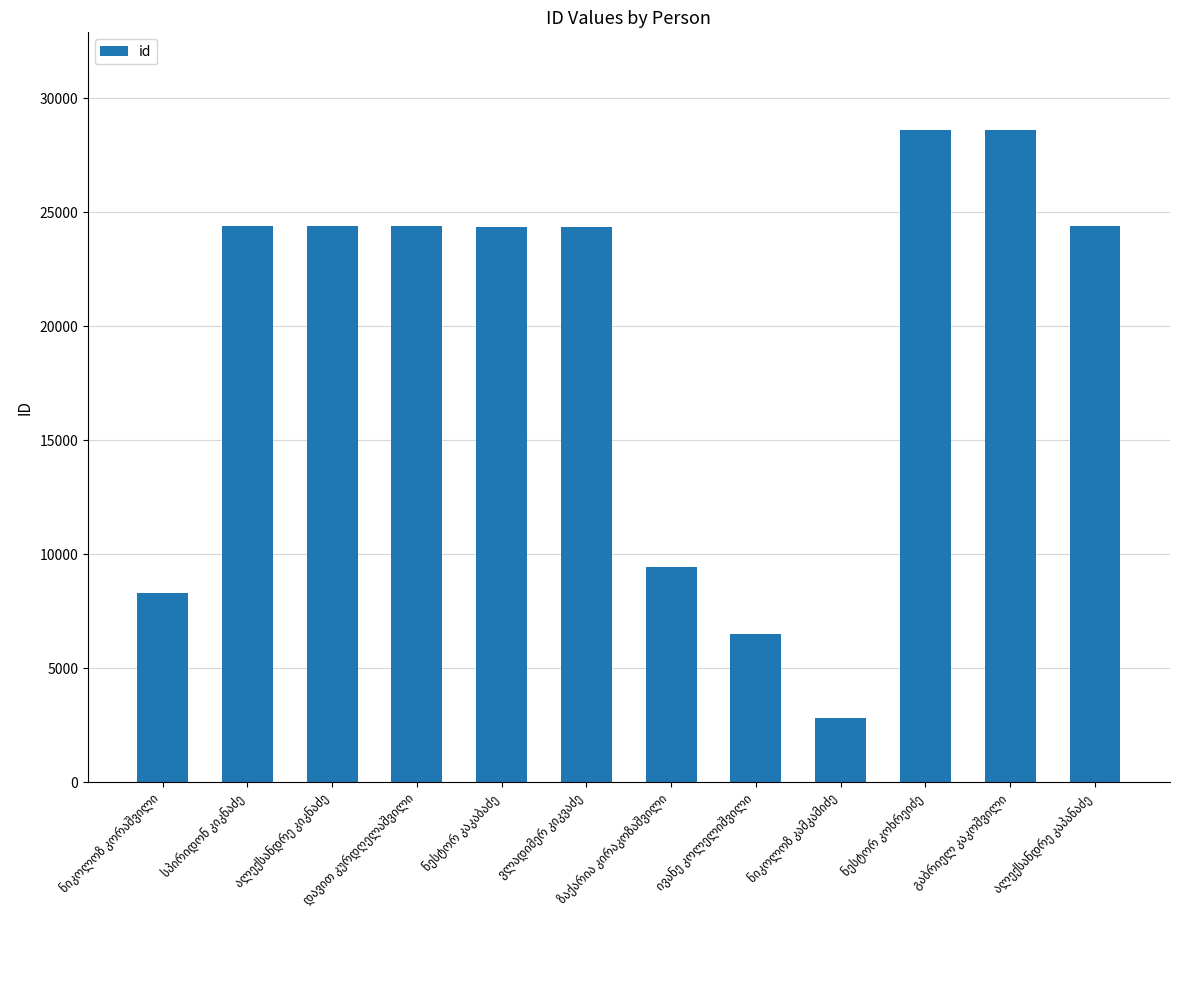

What is the value of the 11th bar from the left?

28594